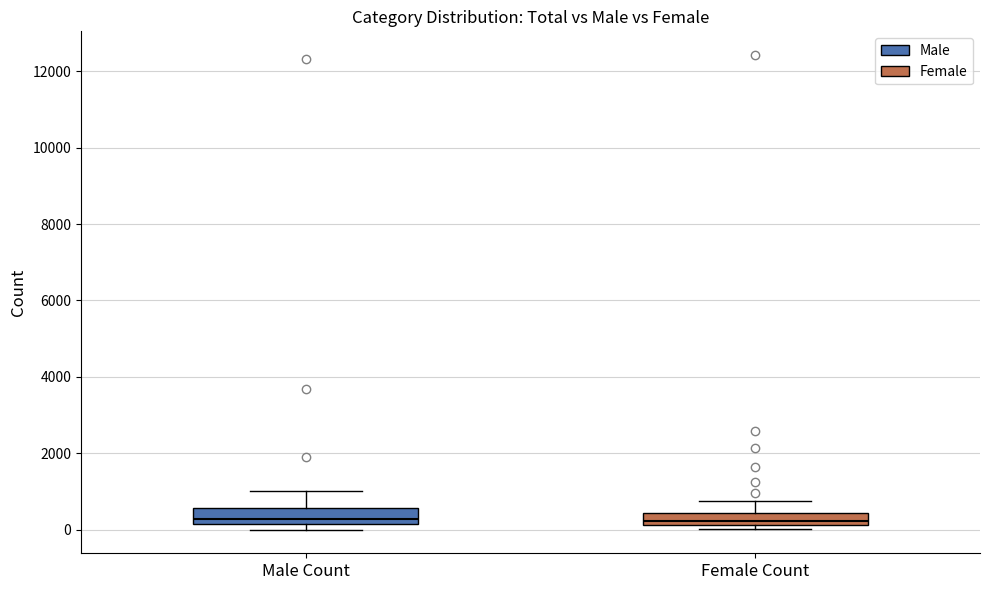

Reading left to right, read every box against the y-axis: the position of its median line, the range the box covers, and the ends of its whiskers. The values are not printed on the chart, so give them approximately, as read against the axis.

Male Count: median 200 (just above the box's lower edge), box 200 to 600, whiskers 0 to 1000
Female Count: median 200 (just above the box's lower edge), box 200 to 400, whiskers 0 to 800